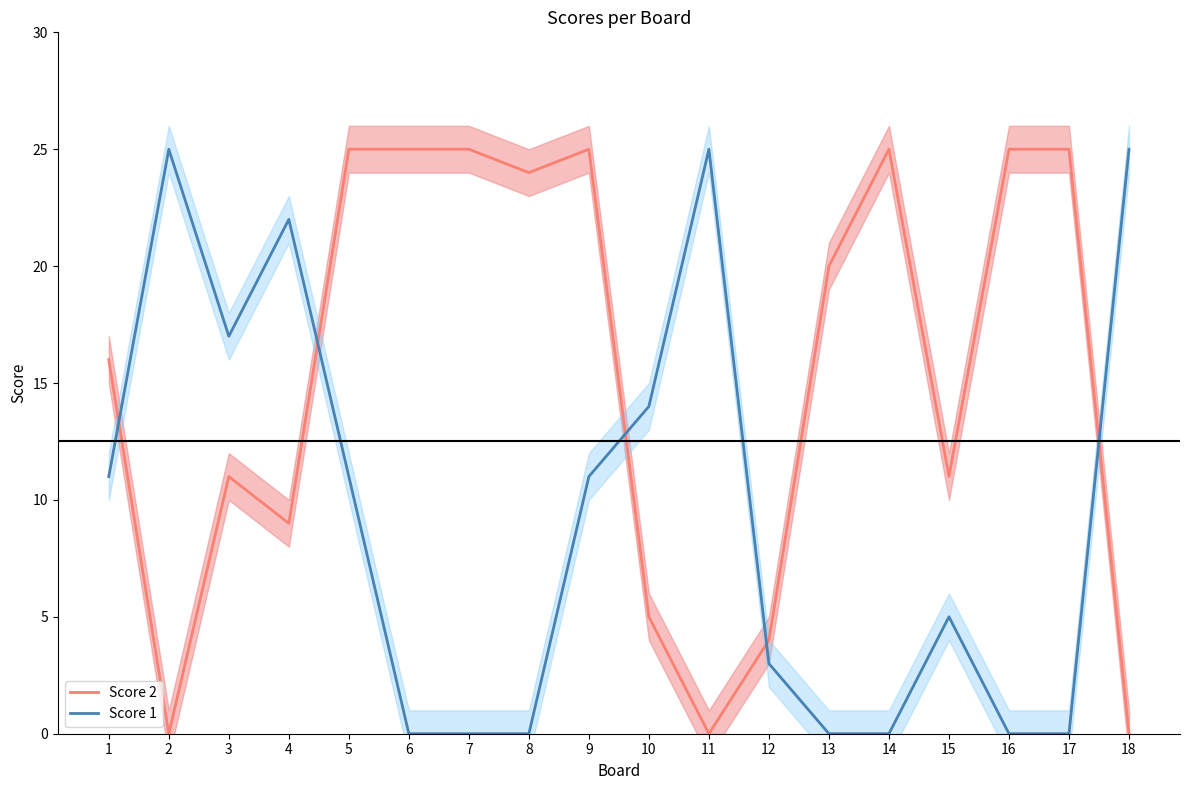

True or false: Score 1 has more than 2 points higher than both neighbors.

True